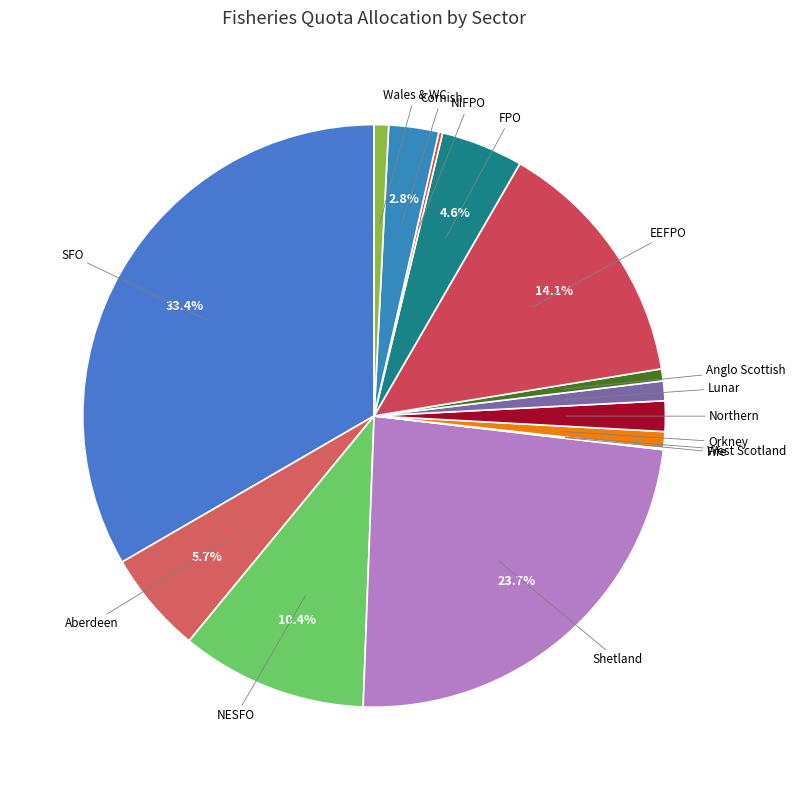

To the nearest percent, what is the difference between the largest and smallest slice percentages?

33%